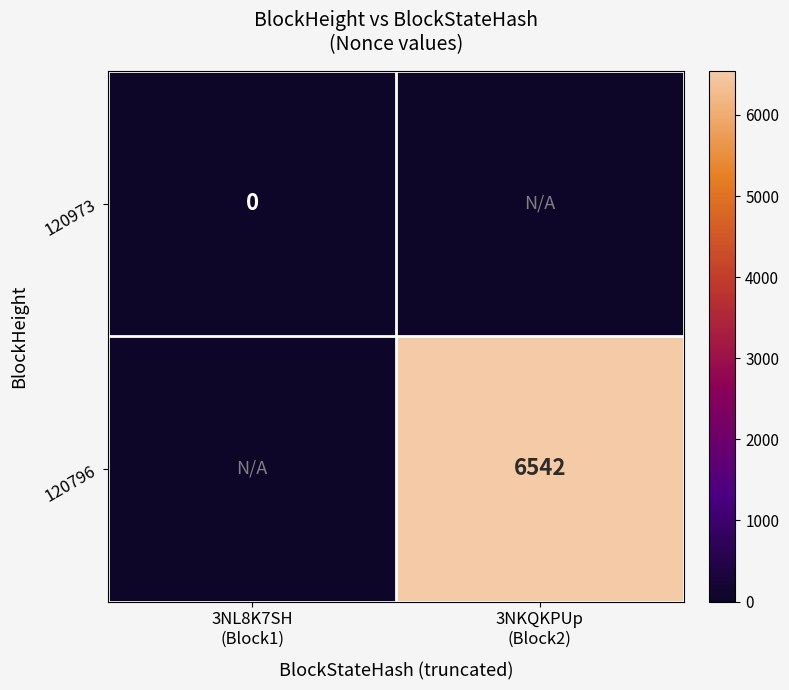

Between 3NL8K7SH (Block1) and 3NKQKPUp (Block2), which series saw the biggest shift?

120796